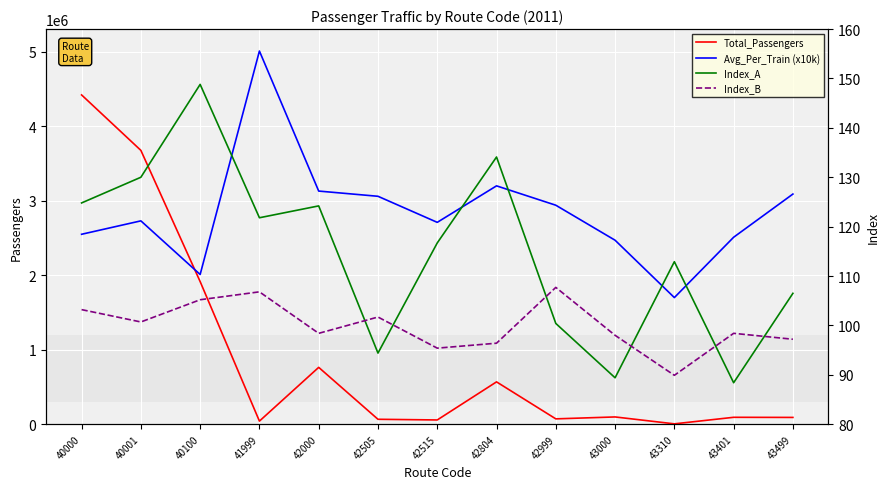

In Index_A, how many points are higher than both neighbors (excluding endpoints)?

4